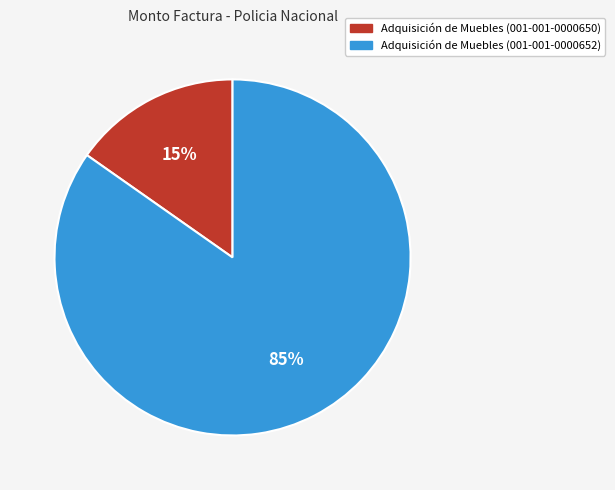

What percentage is the Adquisición de Muebles (001-001-0000652) slice, to the nearest percent?

85%